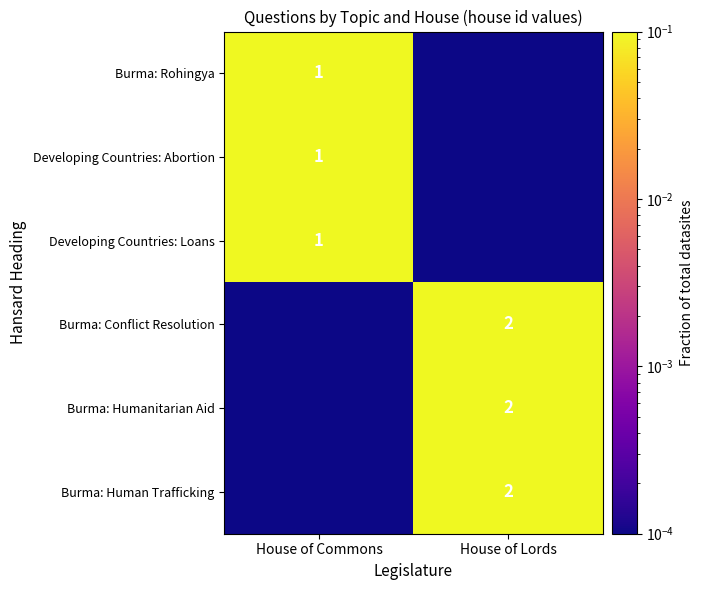

Count the number of categories in the chart.

2